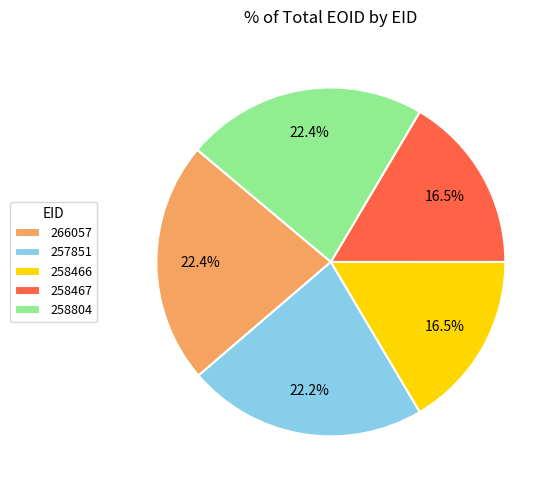

Approximately how many times larger is the value at 258467 compared to 266057?

0.7